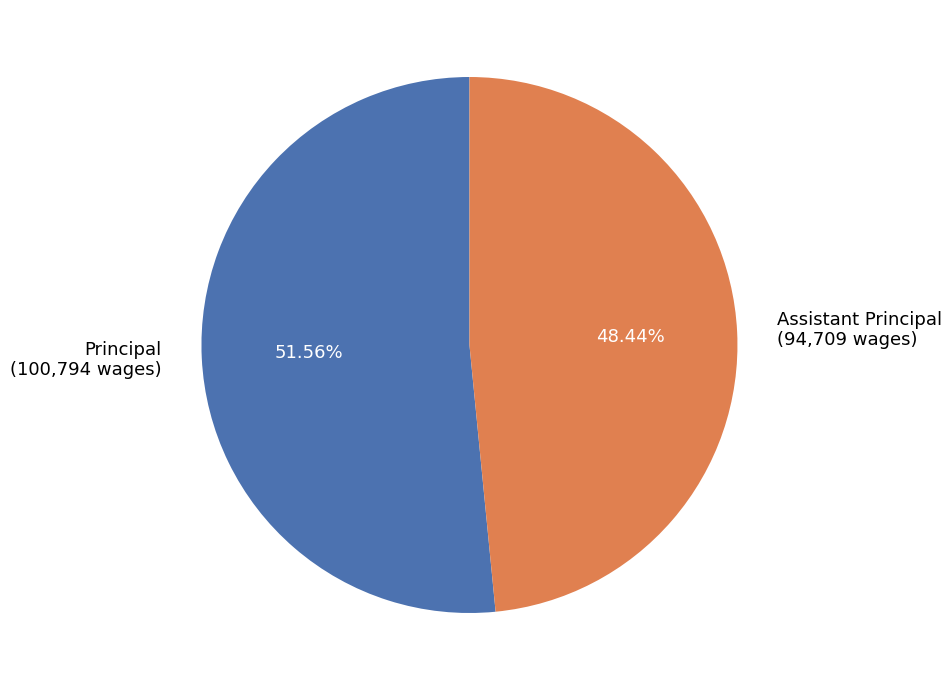

To the nearest percent, what is the difference between the largest and smallest slice percentages?

3%